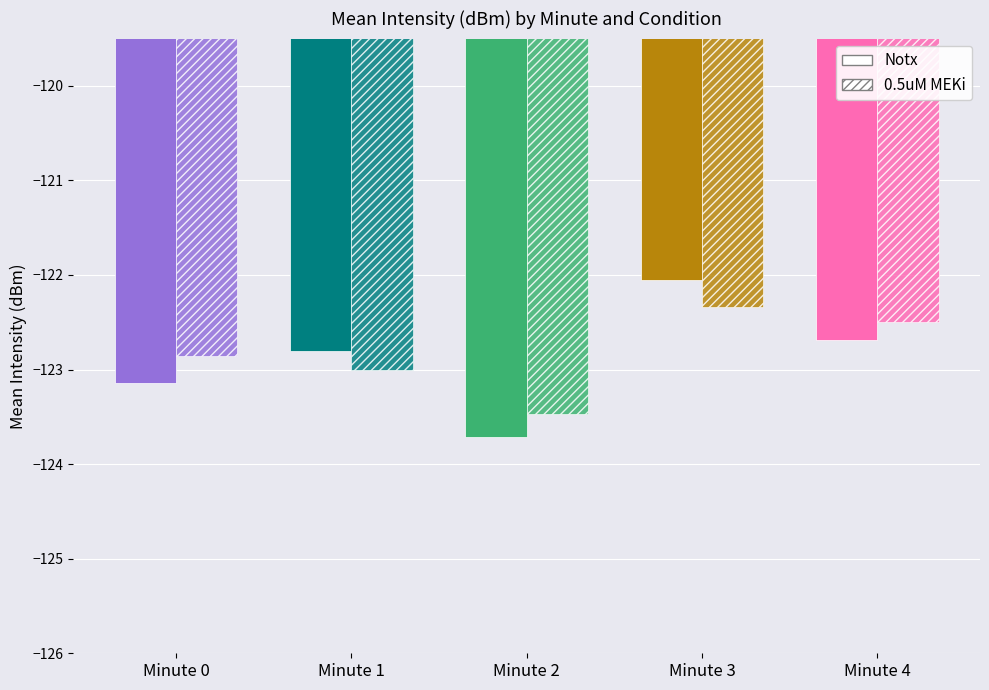

The Notx series shows -172.0 at Minute 0. True or false?

False